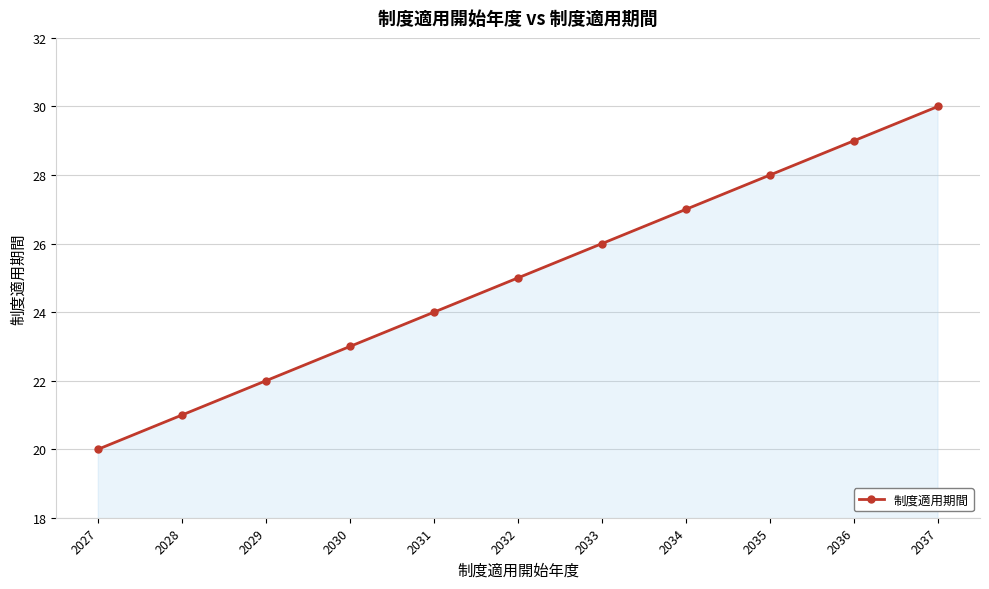

Rank the categories by value from highest to lowest.

2037, 2036, 2035, 2034, 2033, 2032, 2031, 2030, 2029, 2028, 2027